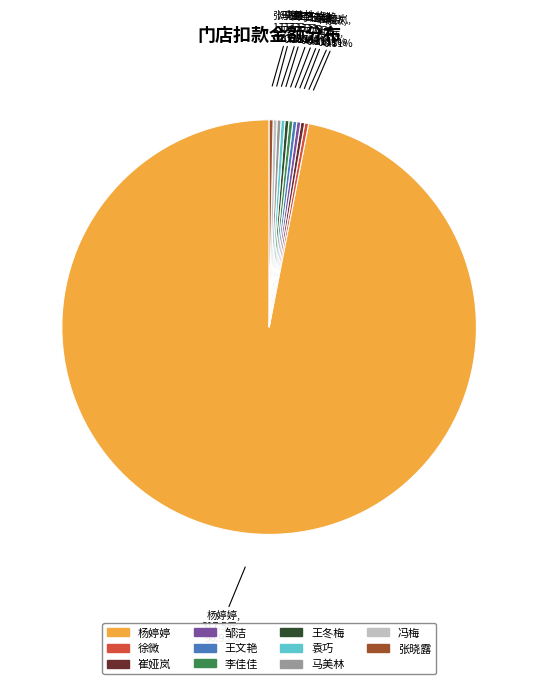

To the nearest percent, what is the difference between the largest and smallest slice percentages?

97%